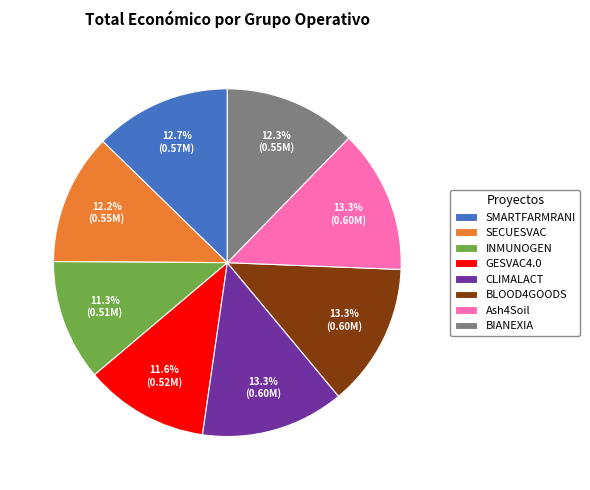

Is there any slice that represents more than half of the pie?

No